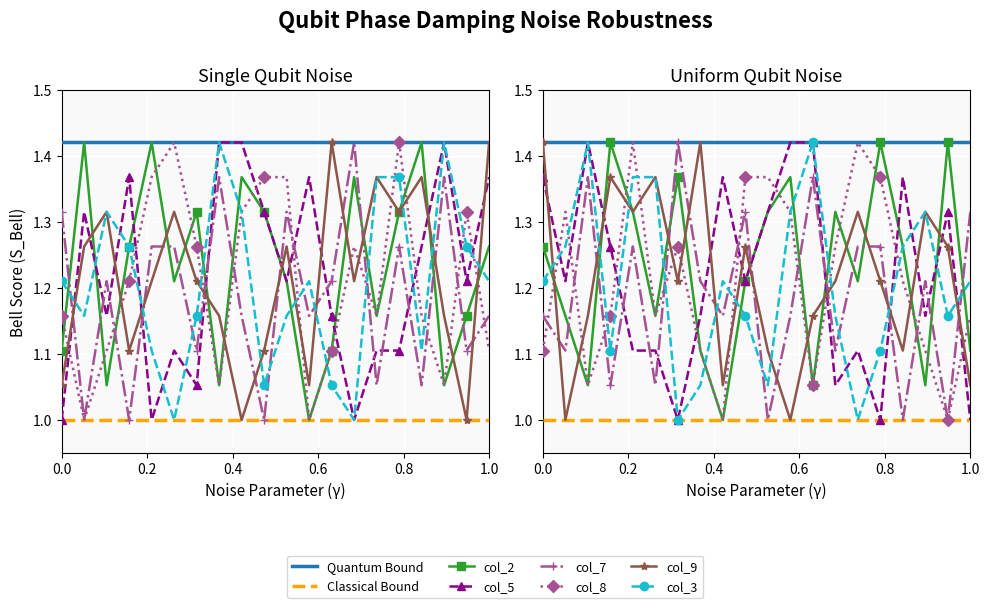

Count the col_8 values in the range 1 to 2.

20